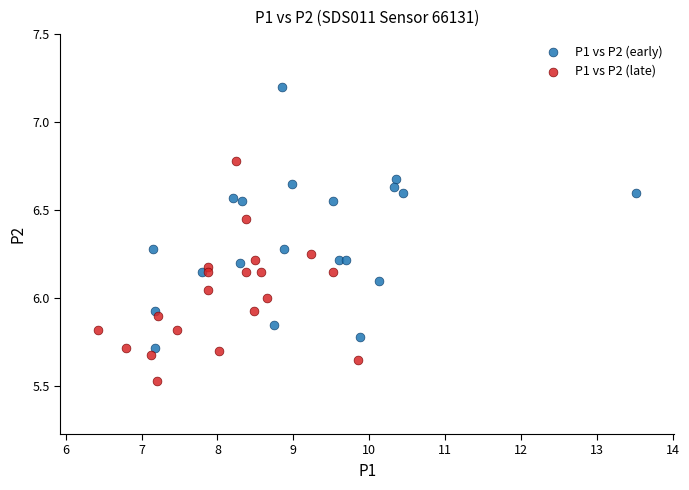

Which series contains the highest Y value?

P1 vs P2 (early)